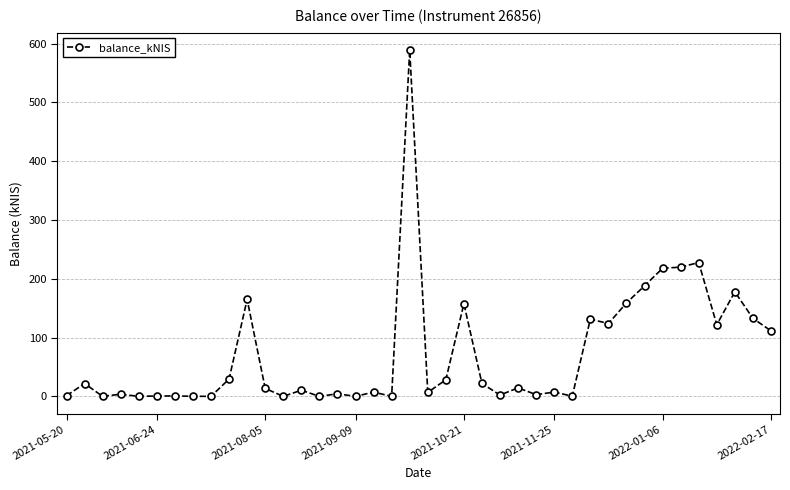

What is the value of the 37th point from the left?

121.8